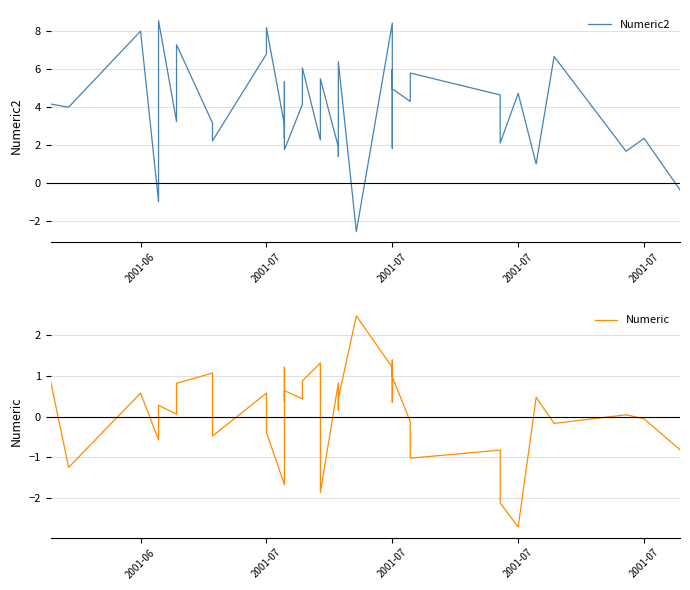

Is the value of Numeric2 at 28 greater than the value of Numeric at 36?

Yes